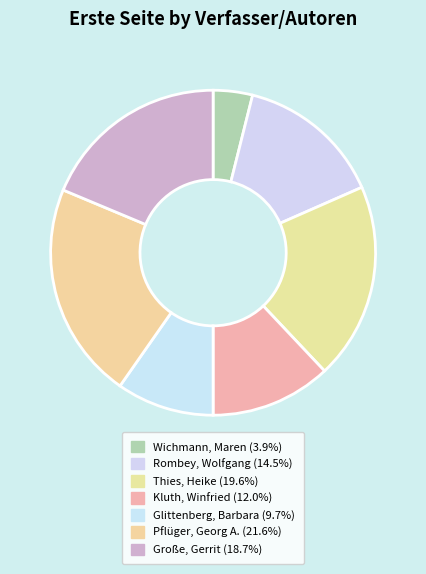

Does Große, Gerrit represent more than half of the total?

No